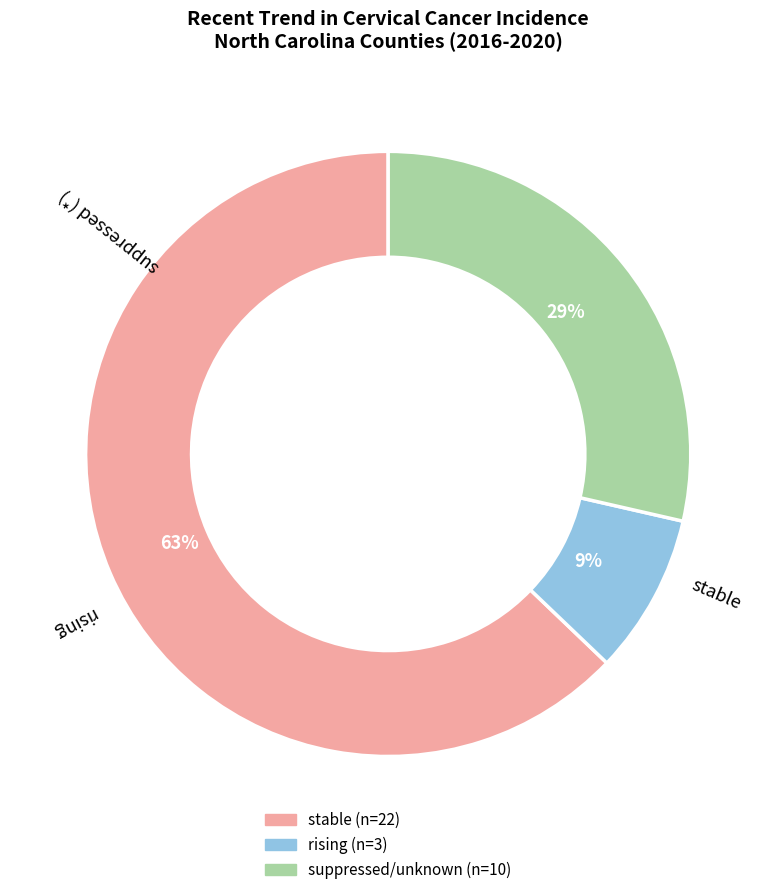

How many slices are in this pie chart?

3